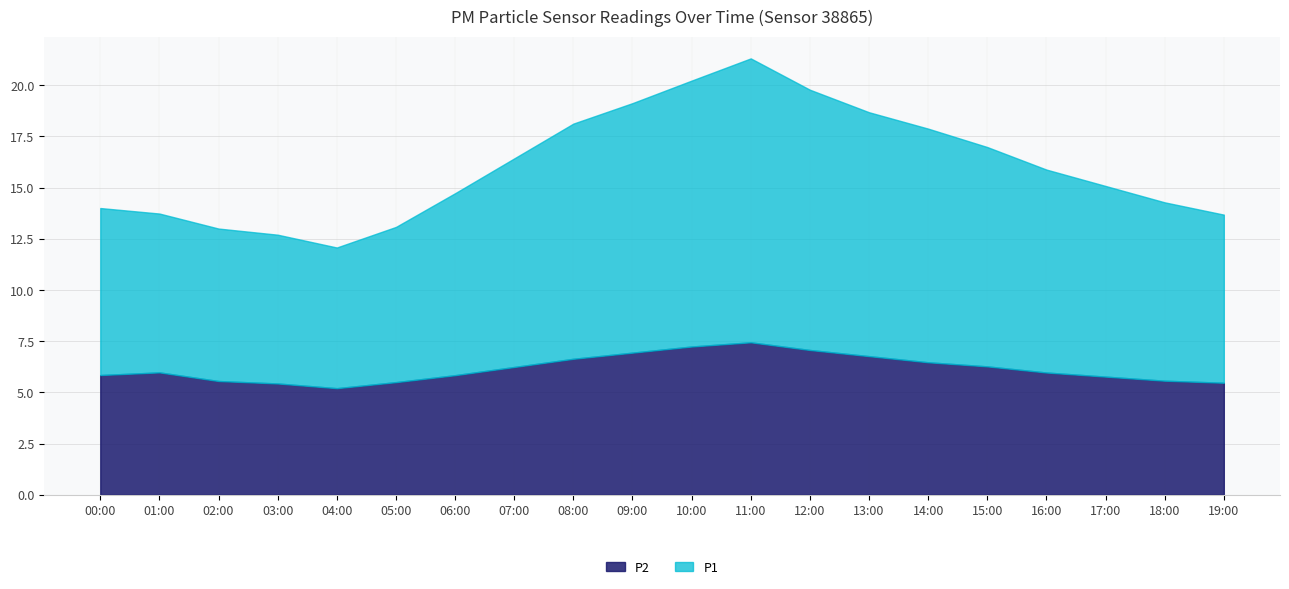

Where is the first local maximum for P1?

11:00